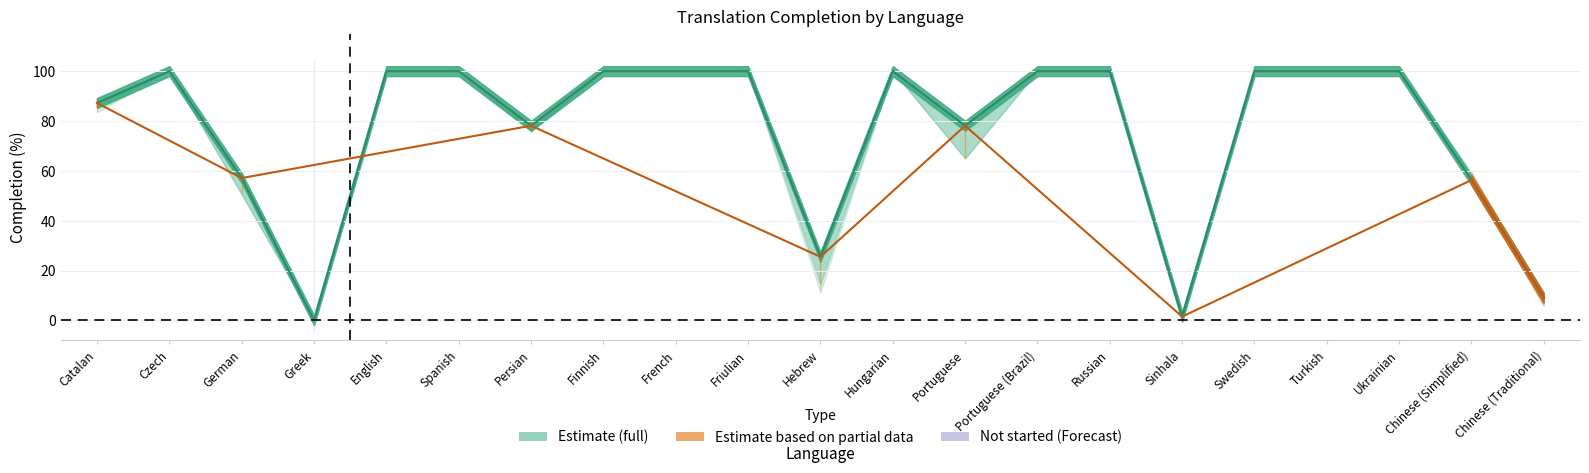

What is the difference between the maximum and second lowest values?

98.5